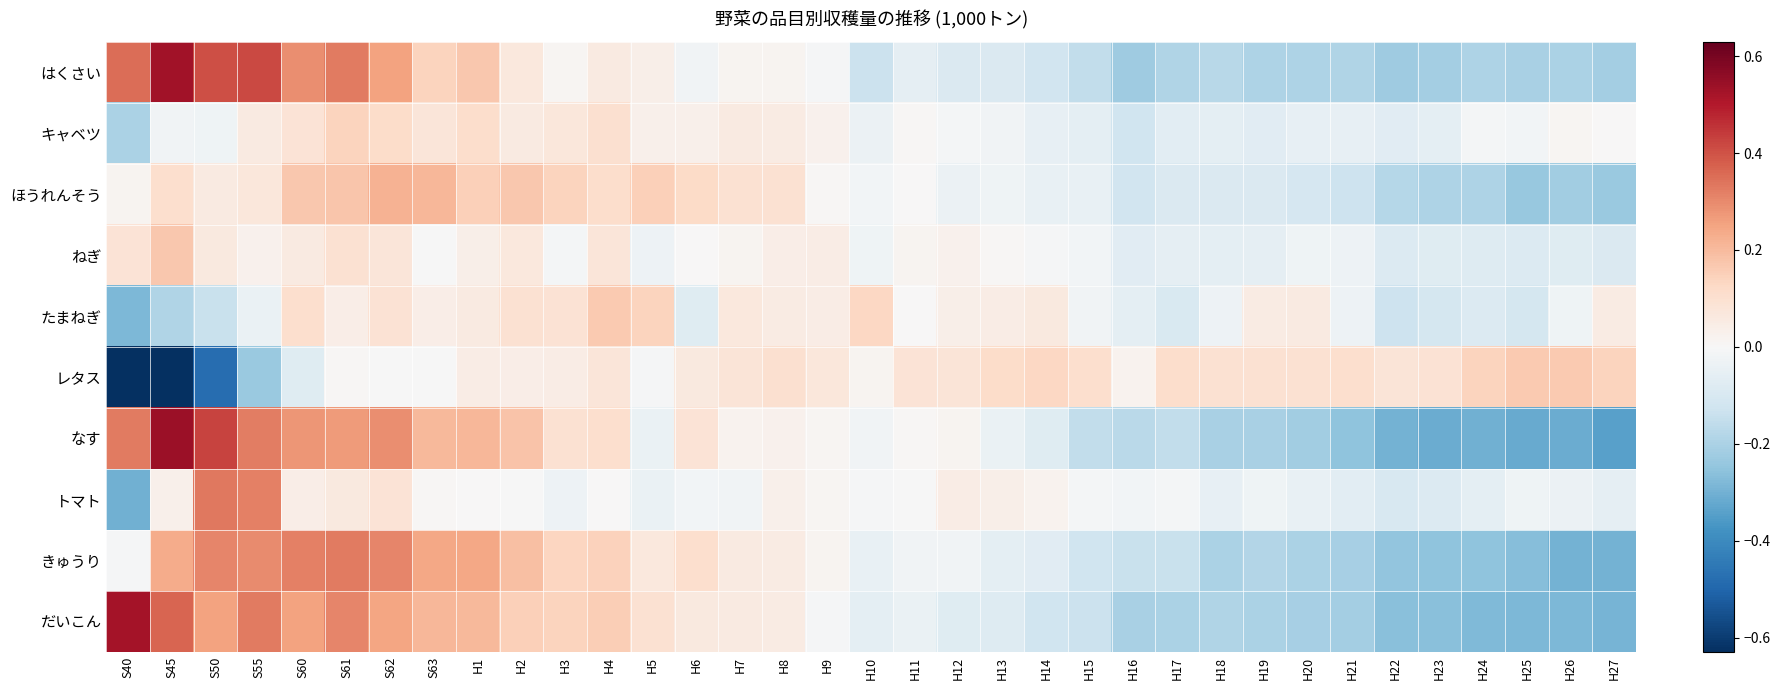

How many categories are shown in the chart?

35